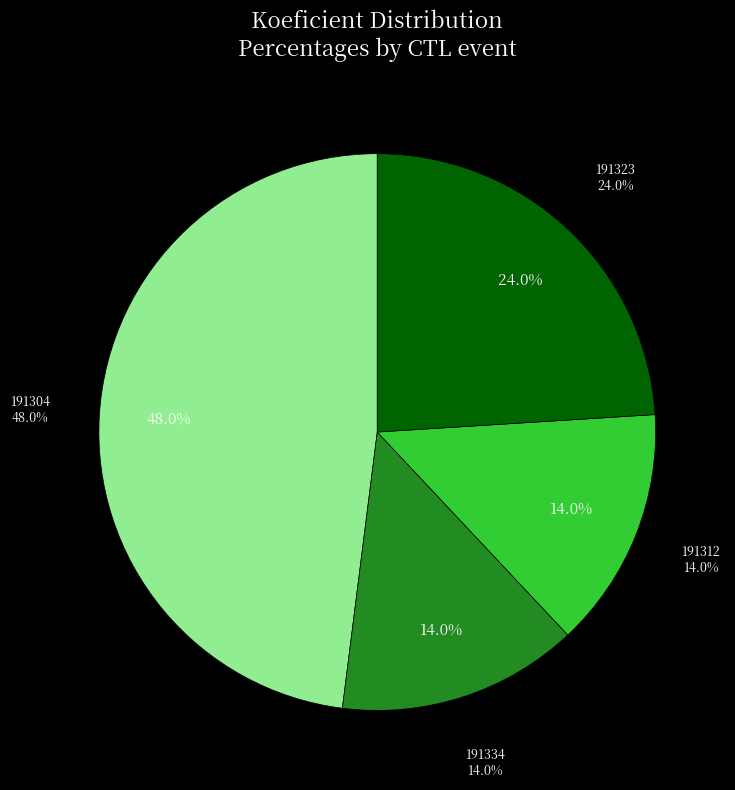

How many slices are in this pie chart?

4